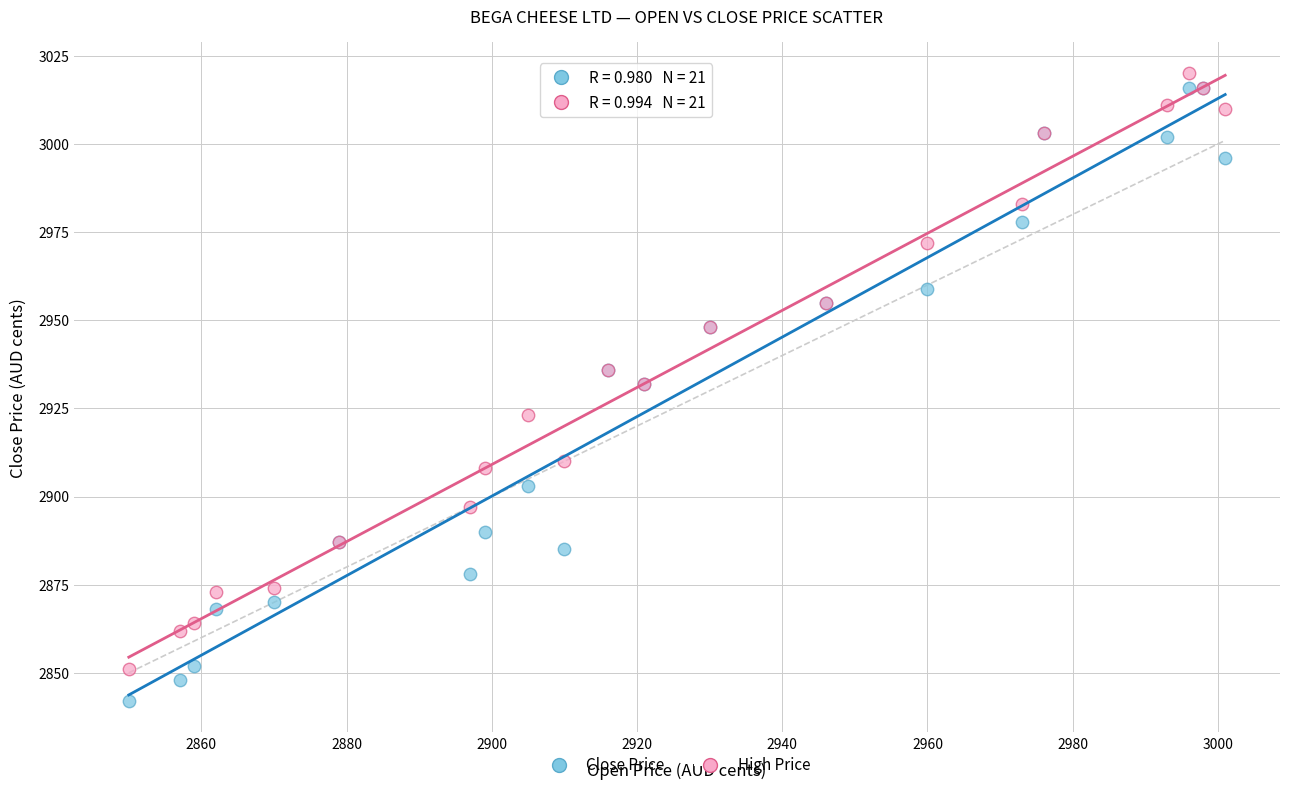

Which series contains the lowest Y value?

Close Price